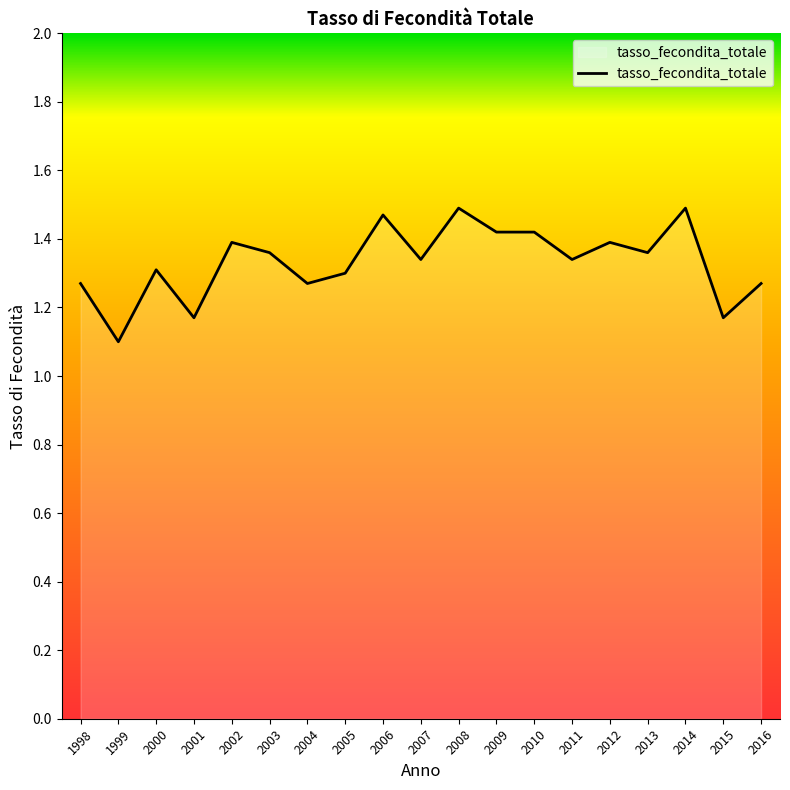

What is the smallest value displayed?

1.1